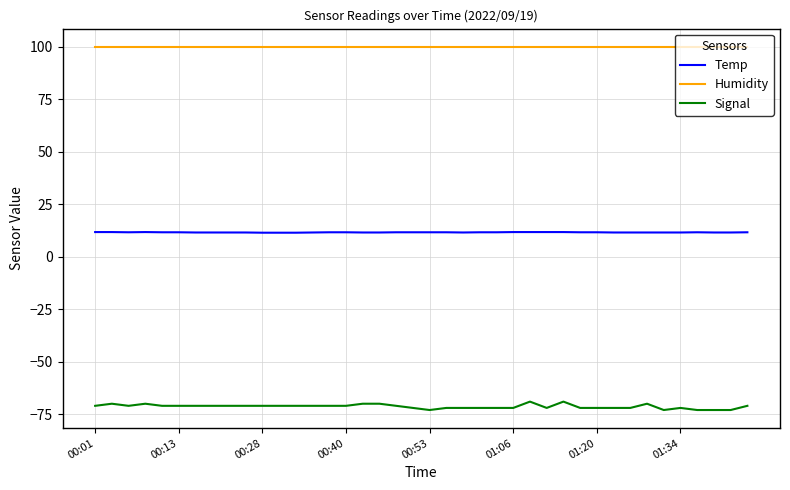

Which series has the largest range (max minus min)?

Signal